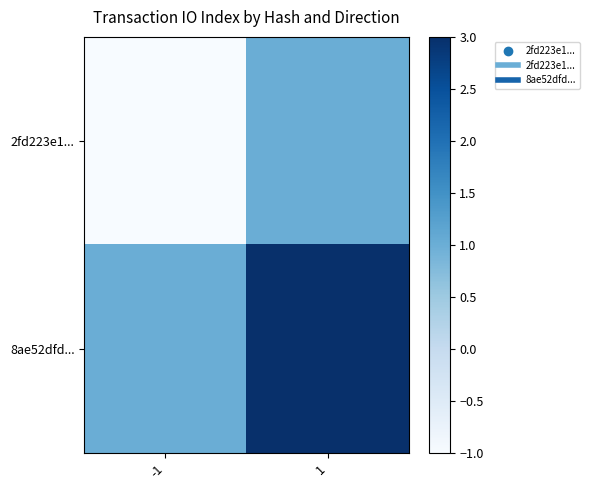

What is the spread (max minus min) of values at 1?

2